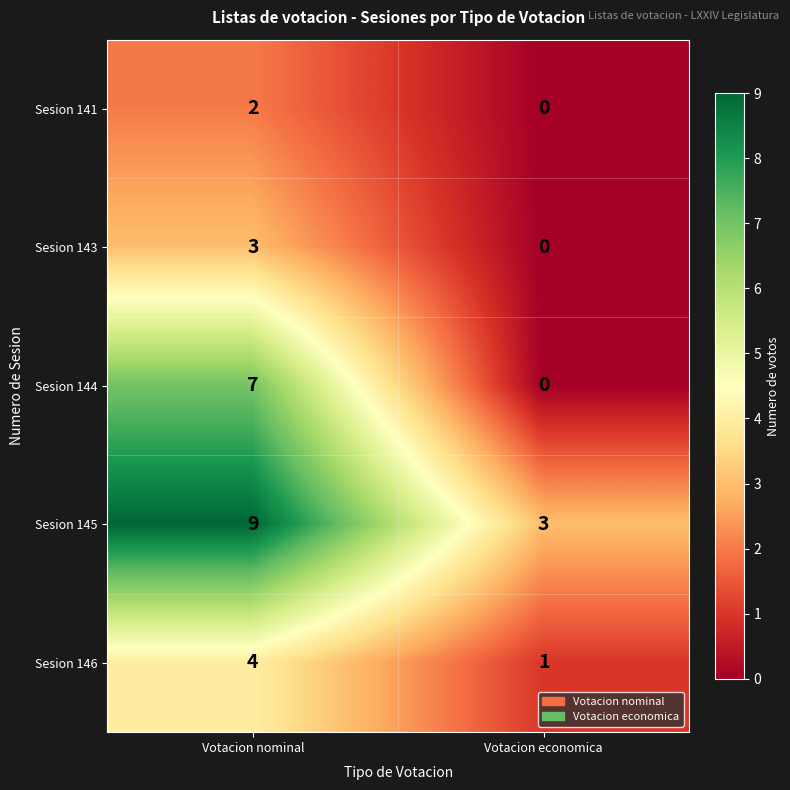

Which series has the largest total across all categories?

Sesion 145